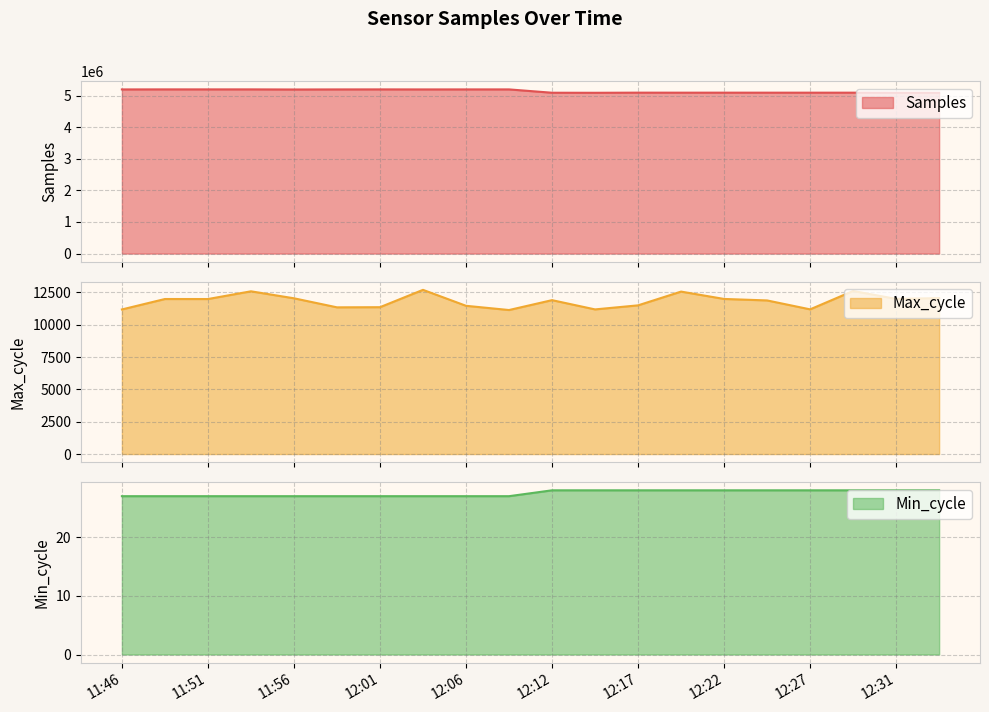

At 12:24, list the series in order from largest to smallest.

Samples, Max_cycle, Min_cycle